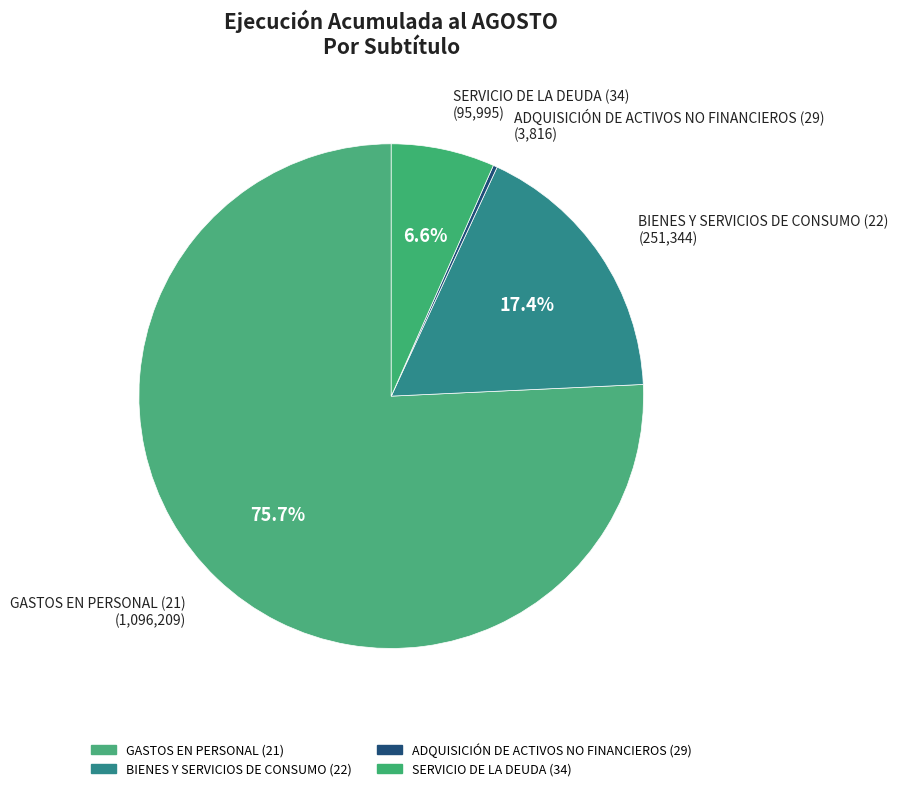

The ADQUISICIÓN DE ACTIVOS NO FINANCIEROS (29) slice represents 1% of the pie. True or false?

False